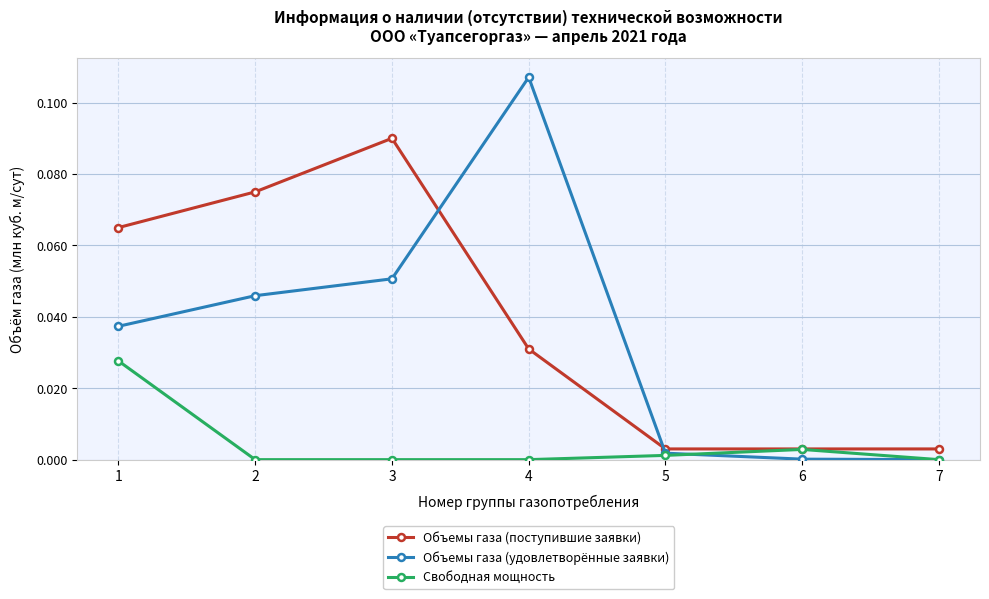

True or false: Объемы газа (поступившие заявки) and Объемы газа (удовлетворённые заявки) cross at least once.

True